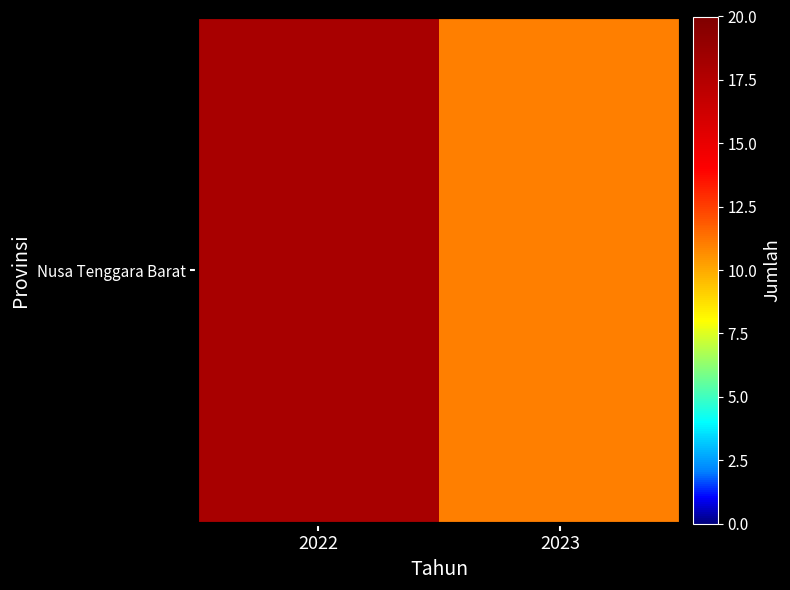

How many series are shown in this chart?

1